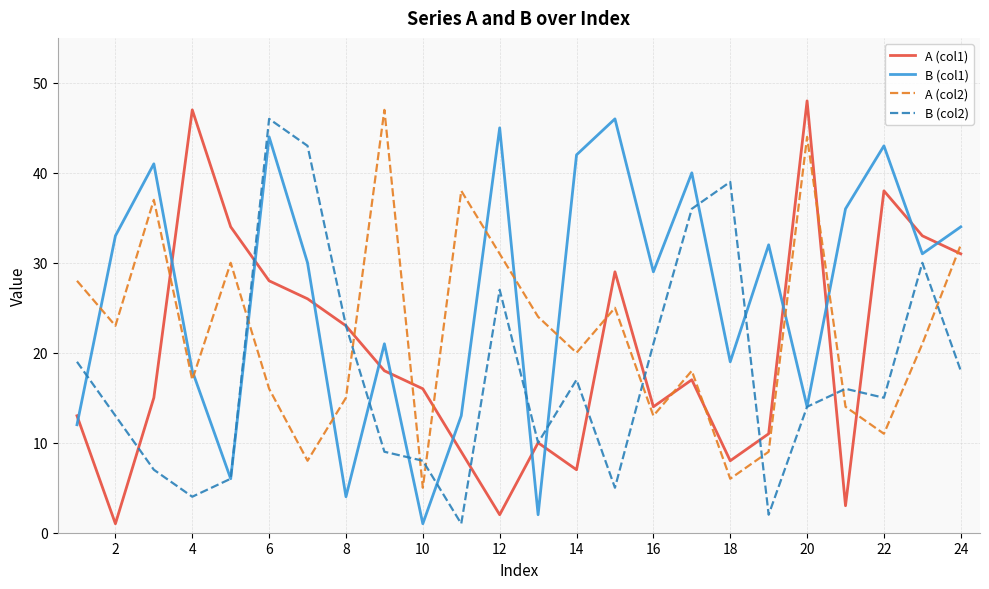

Which series has the largest total across all categories?

B (col1)